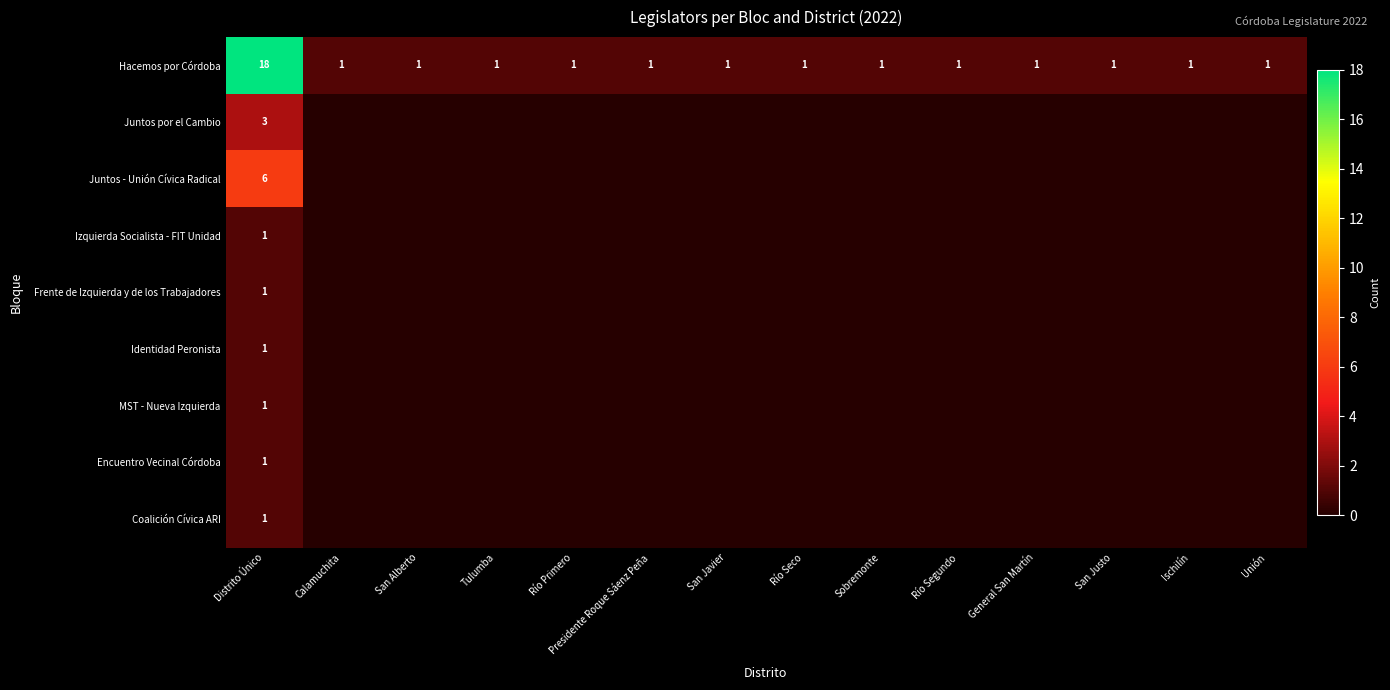

Which has a higher value, Unión or Río Segundo?

Unión